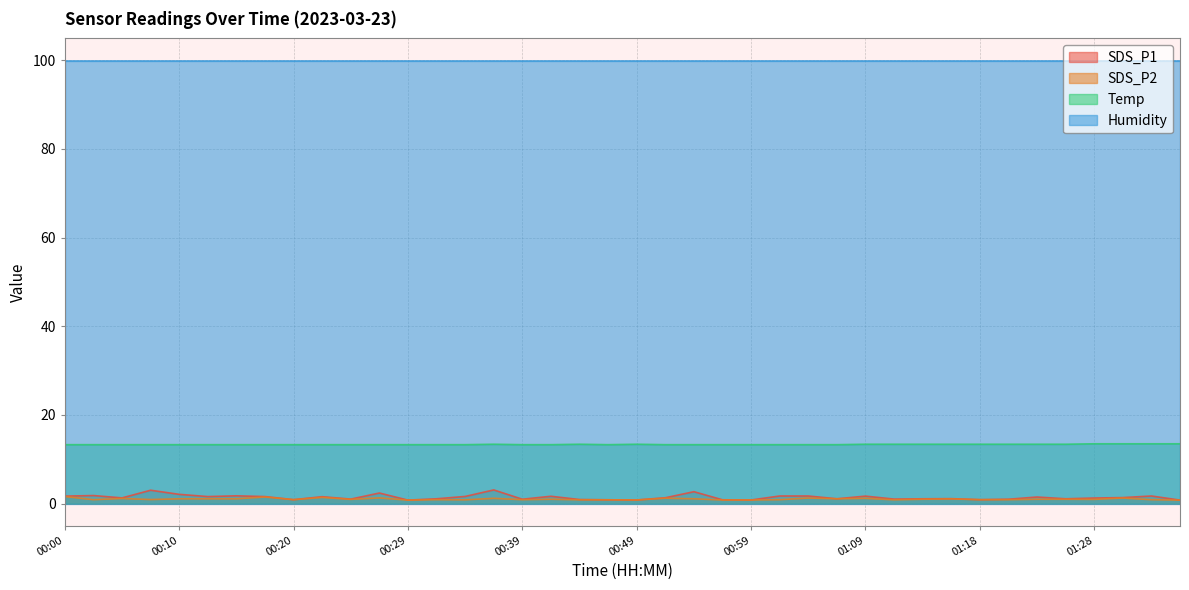

How many values in the SDS_P2 series are below 1?

20